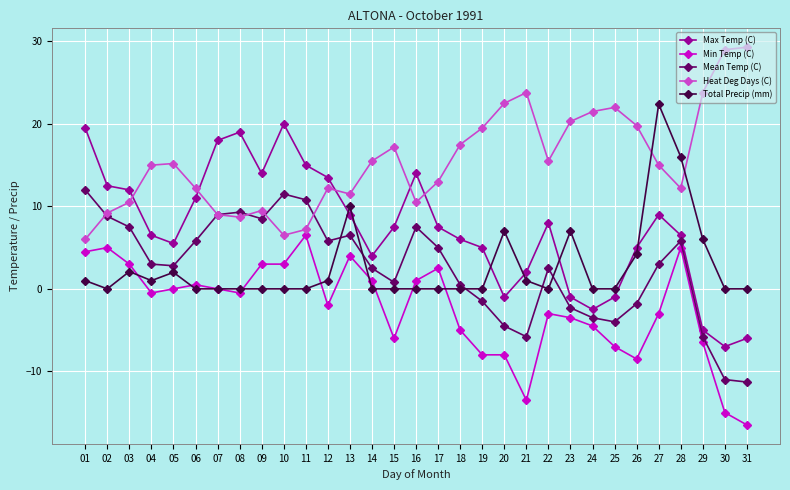

What is the value of the Heat Deg Days (C) point at the 5th from the left?

15.2